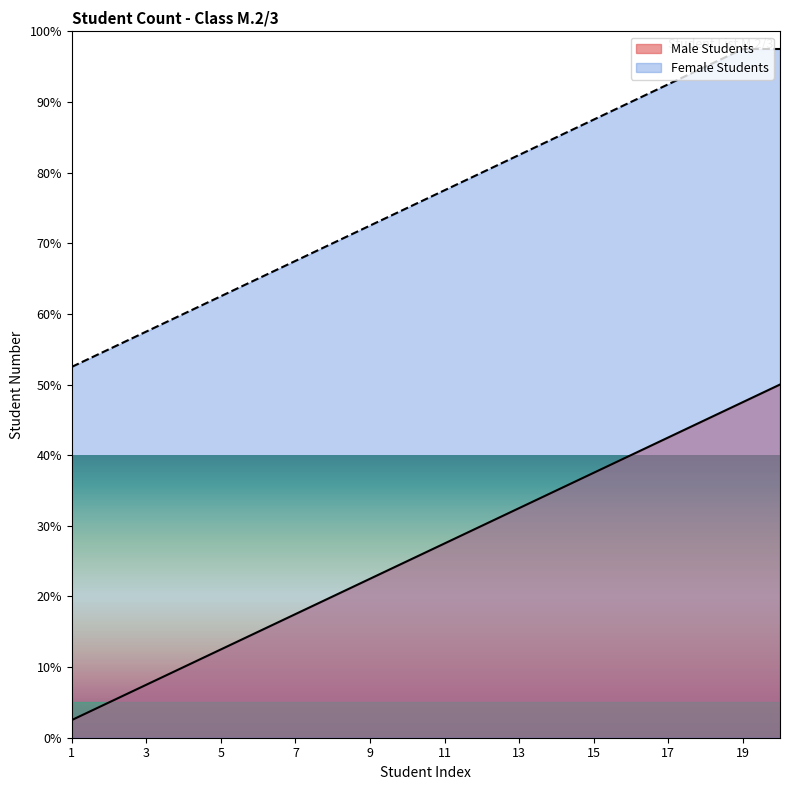

How many data points in Female Students are above 77?

10